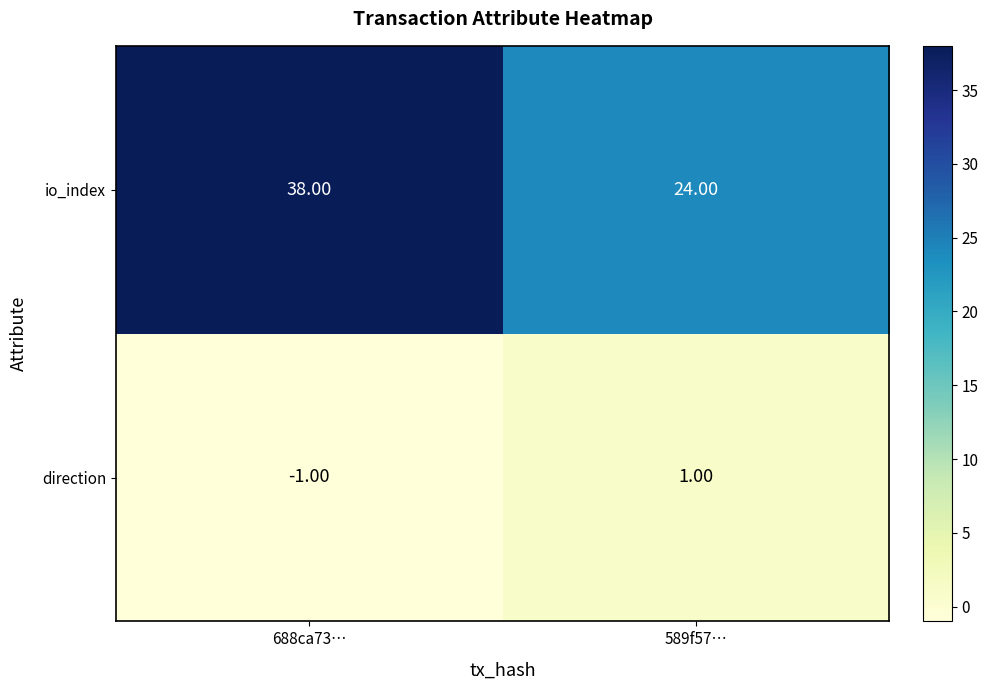

List the series in order of their peak value, lowest first.

direction, io_index